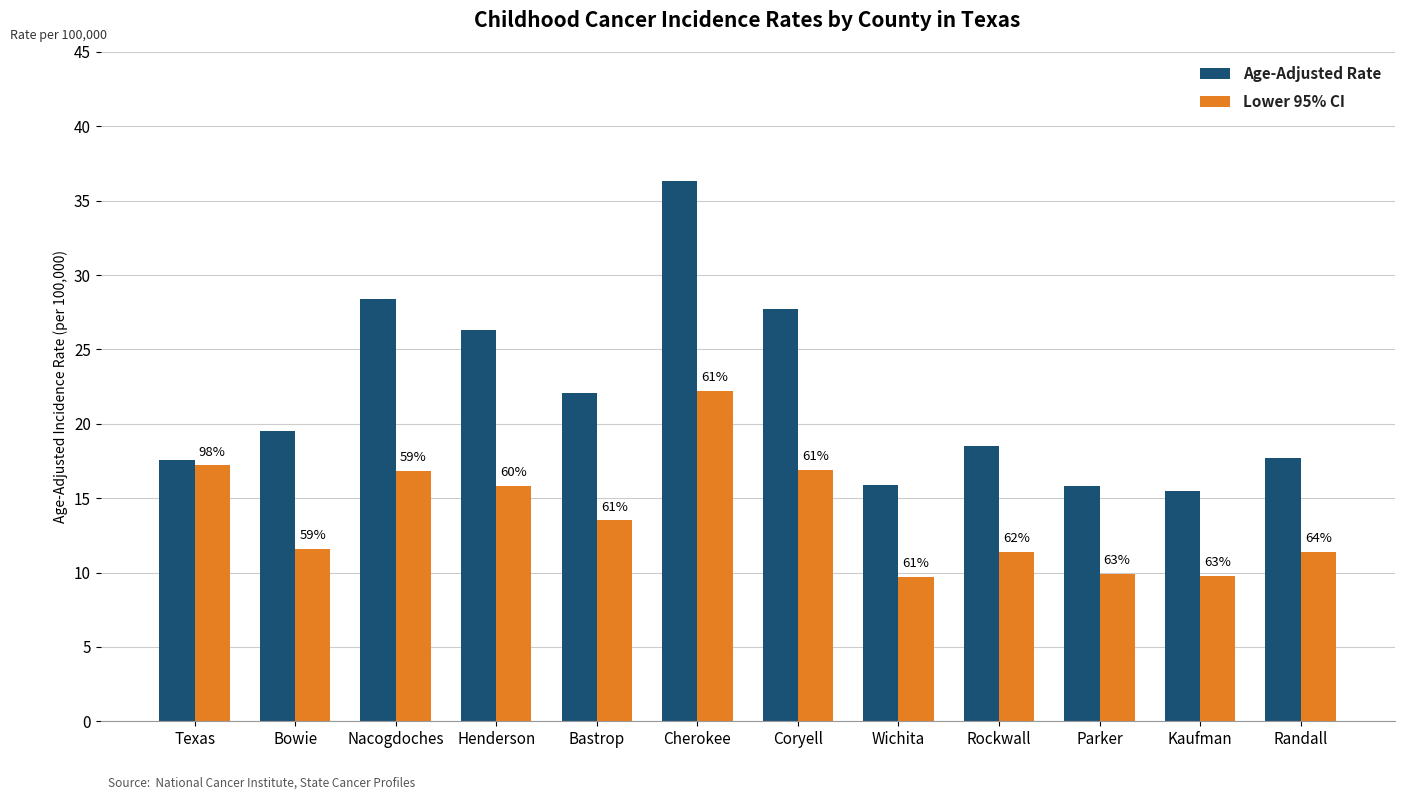

How many bars are there in total?

24